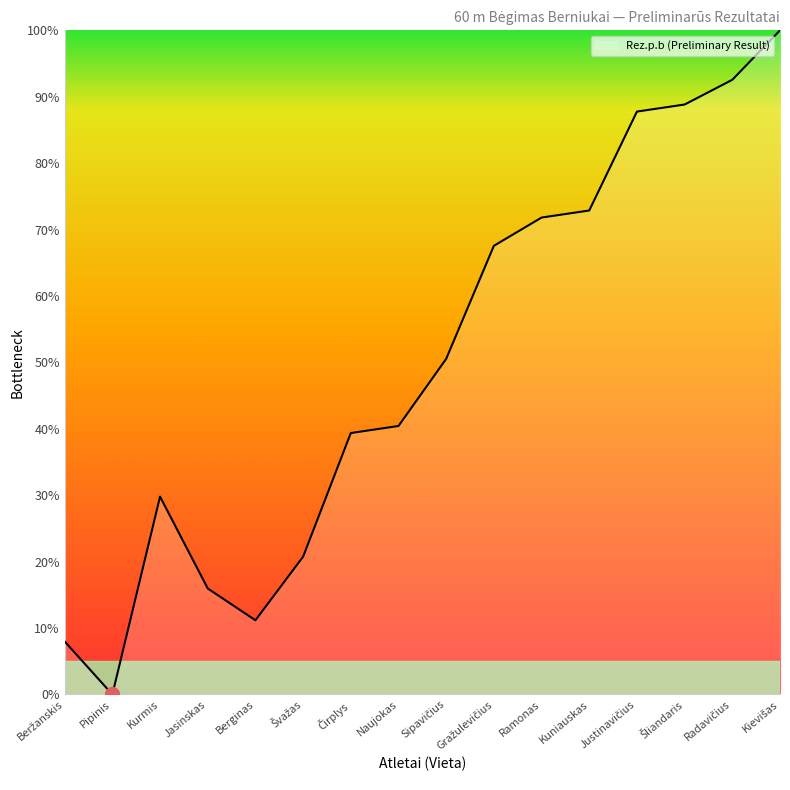

At which category does the data reach its first local valley?

Pipinis